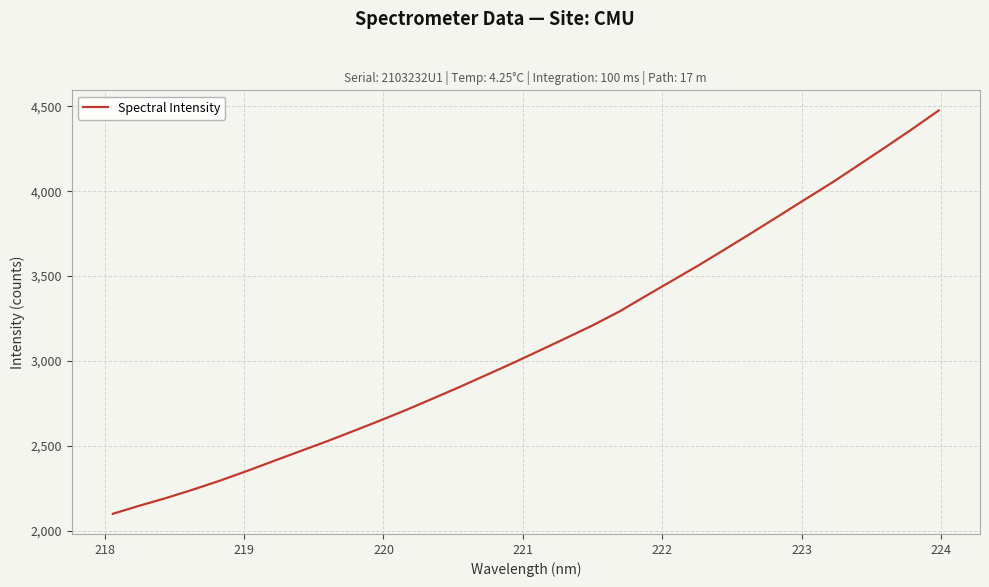

What is the maximum value shown in the chart?

4475.4